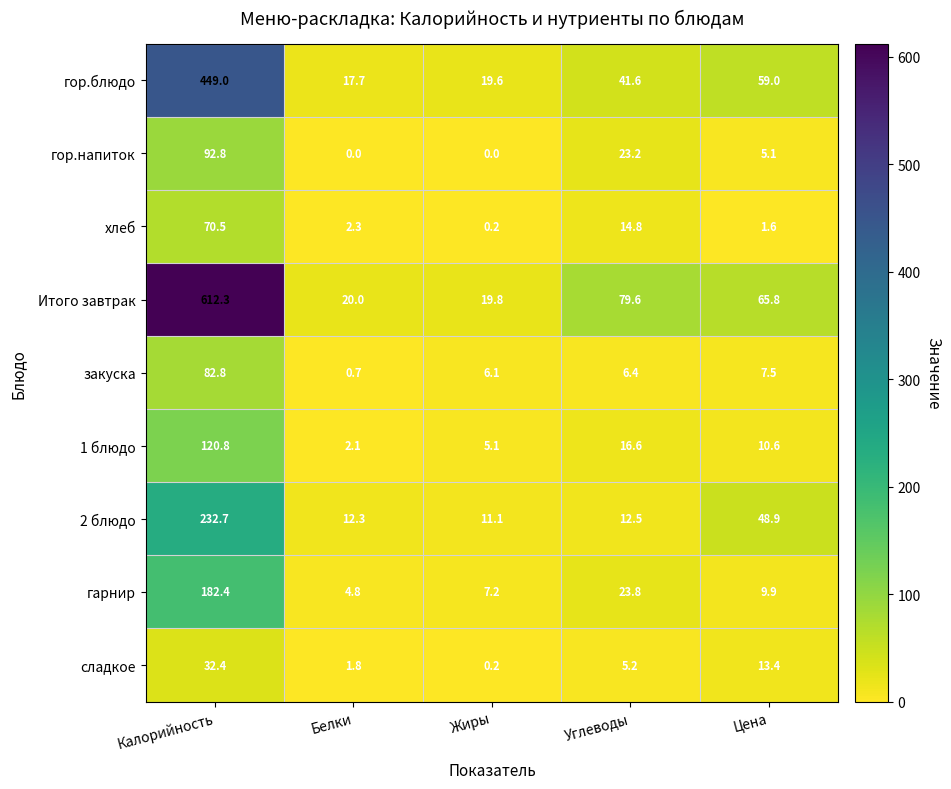

Which category has the highest value in the закуска series?

Калорийность